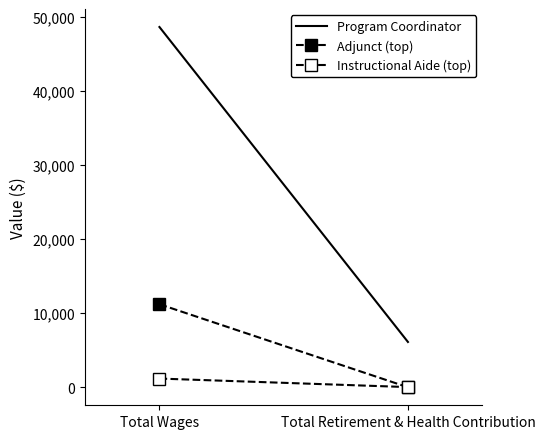

What is the average value of the Instructional Aide (top) series?

600